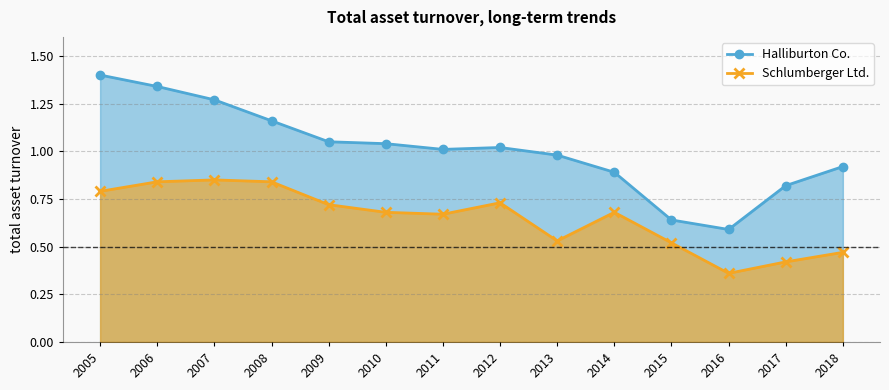

At which category does the chart reach its minimum across all series?

2016